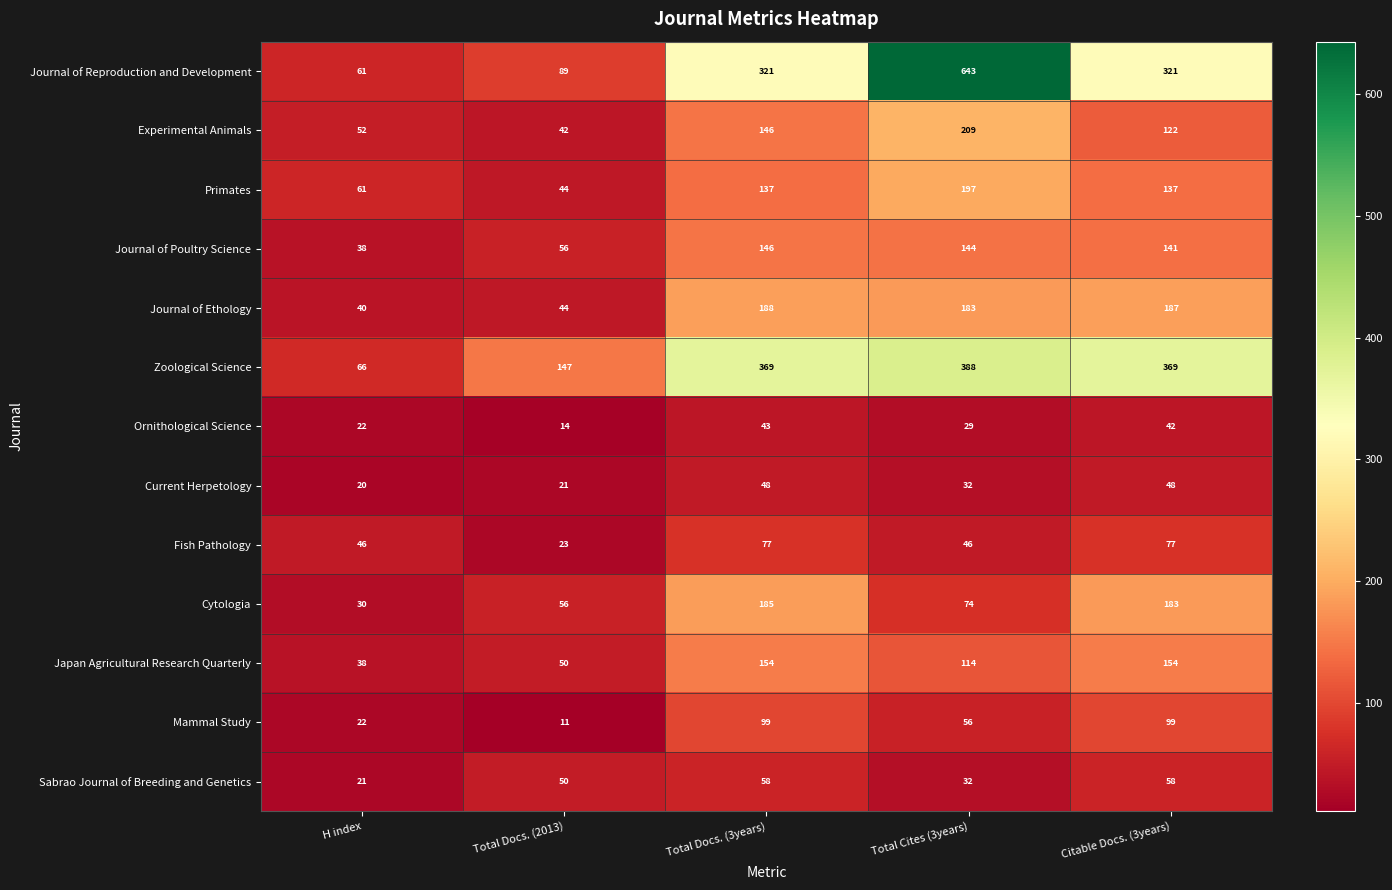

What is the maximum value shown in the chart?

643